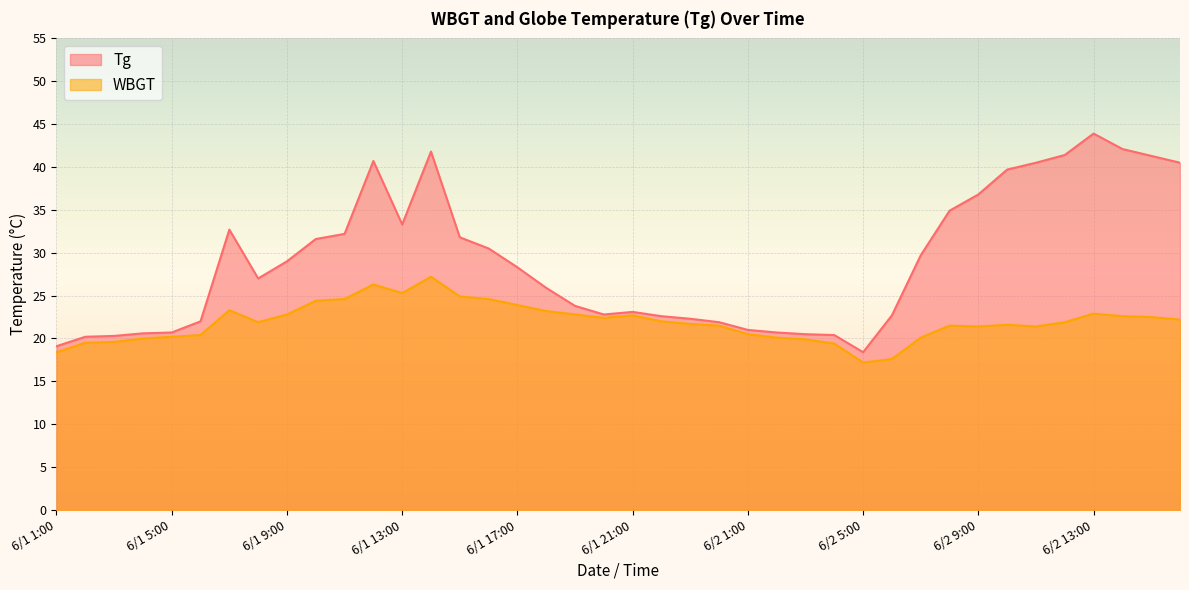

What is the smallest value displayed?

17.2